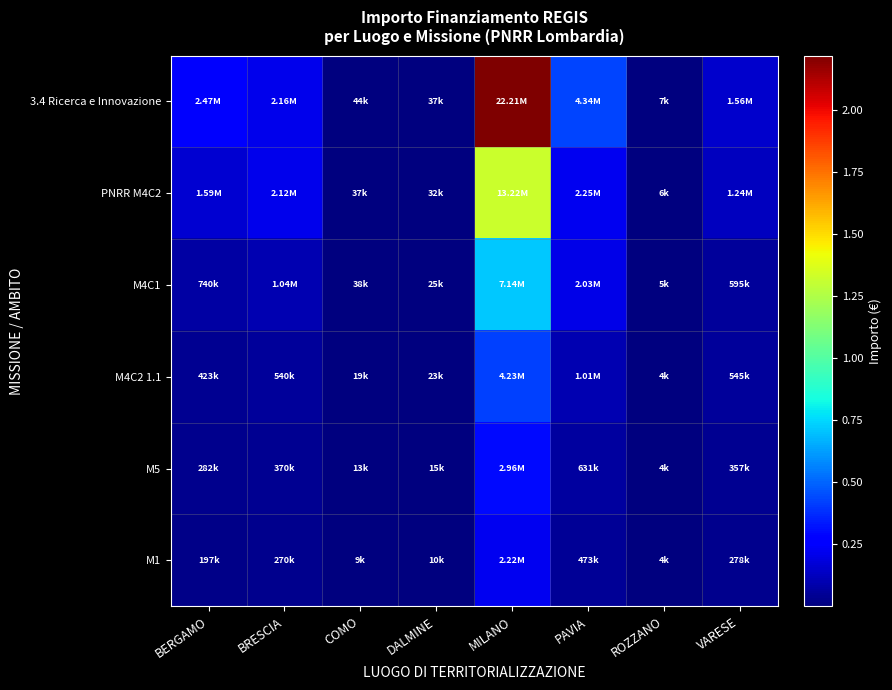

Reading right to left, list all the values displayed in this chart.

3.4 Ricerca e Innovazione: VARESE=1561473.0	ROZZANO=6516.6	PAVIA=4336594.6	MILANO=22214961.6	DALMINE=37100.0	COMO=43840.2	BRESCIA=2158077.4	BERGAMO=2465612.4
PNRR M4C2: VARESE=1239264.3	ROZZANO=6206.2	PAVIA=2252776.4	MILANO=13223191.4	DALMINE=31800.0	COMO=36533.5	BRESCIA=2119540.4	BERGAMO=1585036.5
M4C1: VARESE=594846.8	ROZZANO=4654.7	PAVIA=2027498.8	MILANO=7140523.4	DALMINE=25440.0	COMO=37577.3	BRESCIA=1040501.6	BERGAMO=739683.7
M4C2 1.1: VARESE=545276.3	ROZZANO=3723.7	PAVIA=1013749.4	MILANO=4231421.2	DALMINE=23320.0	COMO=18788.6	BRESCIA=539519.4	BERGAMO=422676.4
M5: VARESE=356908.1	ROZZANO=3972.0	PAVIA=630777.4	MILANO=2961994.9	DALMINE=15264.0	COMO=13360.8	BRESCIA=369956.1	BERGAMO=281784.3
M1: VARESE=277595.2	ROZZANO=3909.9	PAVIA=473083.0	MILANO=2221496.2	DALMINE=10388.0	COMO=8768.0	BRESCIA=269759.7	BERGAMO=197249.0